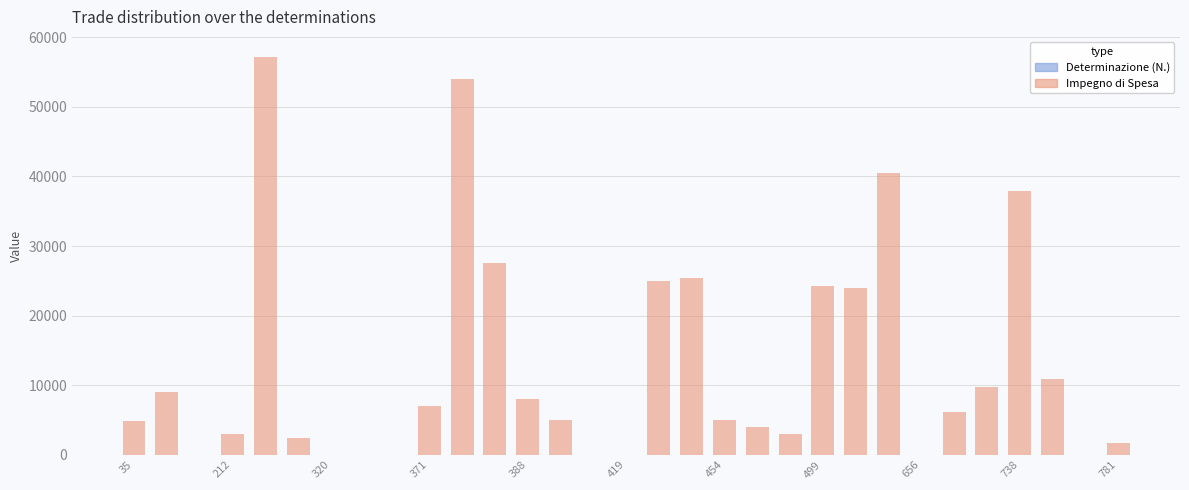

Reading right to left, transcribe all the data shown in this chart.

Impegno di Spesa: 1732.4	0.0	10920.0	37908.0	9760.0	6100.0	0.0	40560.0	24000.0	24251.2	3062.0	3952.0	5000.0	25420.0	25000.0	0.0	0.0	5000.0	8000.0	27500.0	54046.0	6978.4	0.0	0.0	0.0	2440.0	57200.0	3019.5	0.0	9039.0	4900.0
Determinazione (N.): 39.0	38.2	37.6	36.9	33.6	33.4	32.8	30.4	25.4	24.9	23.2	23.4	22.7	21.9	21.9	20.9	19.6	19.4	19.4	19.4	18.6	18.6	16.4	16.2	16.0	14.0	10.9	10.6	10.4	7.9	1.8